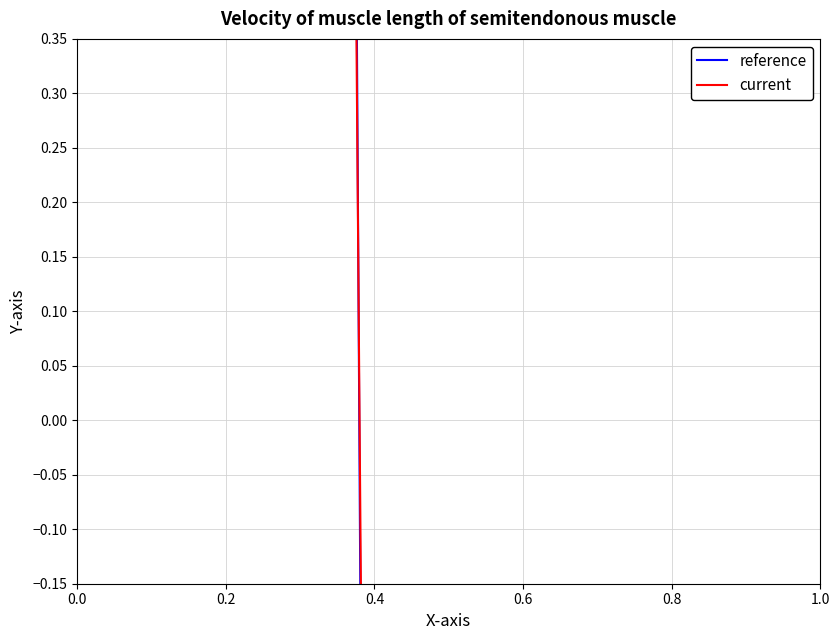

What are all the series names shown in the legend?

reference, current